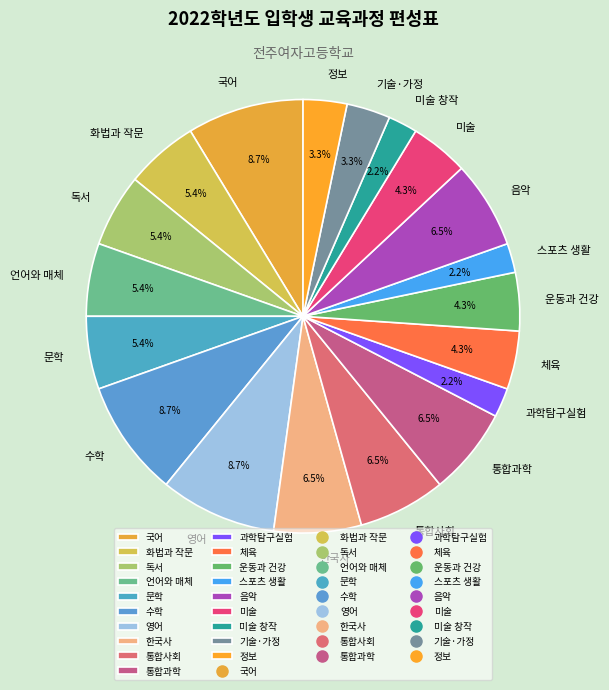

What percentage do 미술 창작 and 화법과 작문 together represent?

7.6%